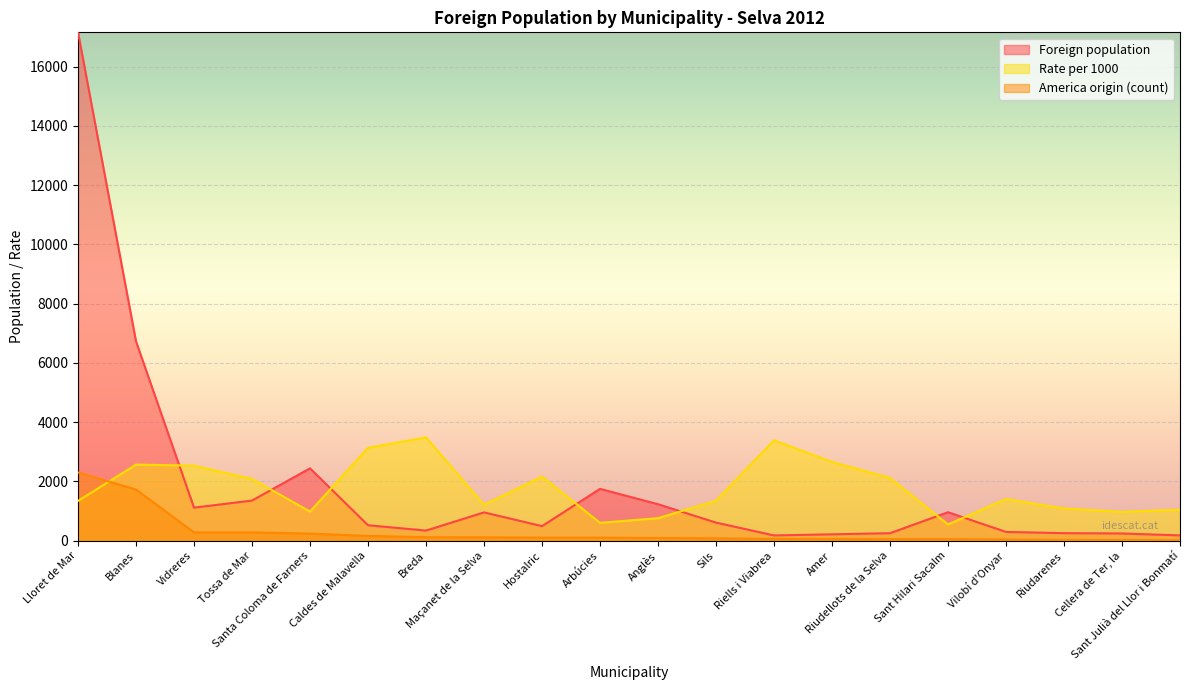

True or false: America origin (count) and Foreign population cross at least once.

False